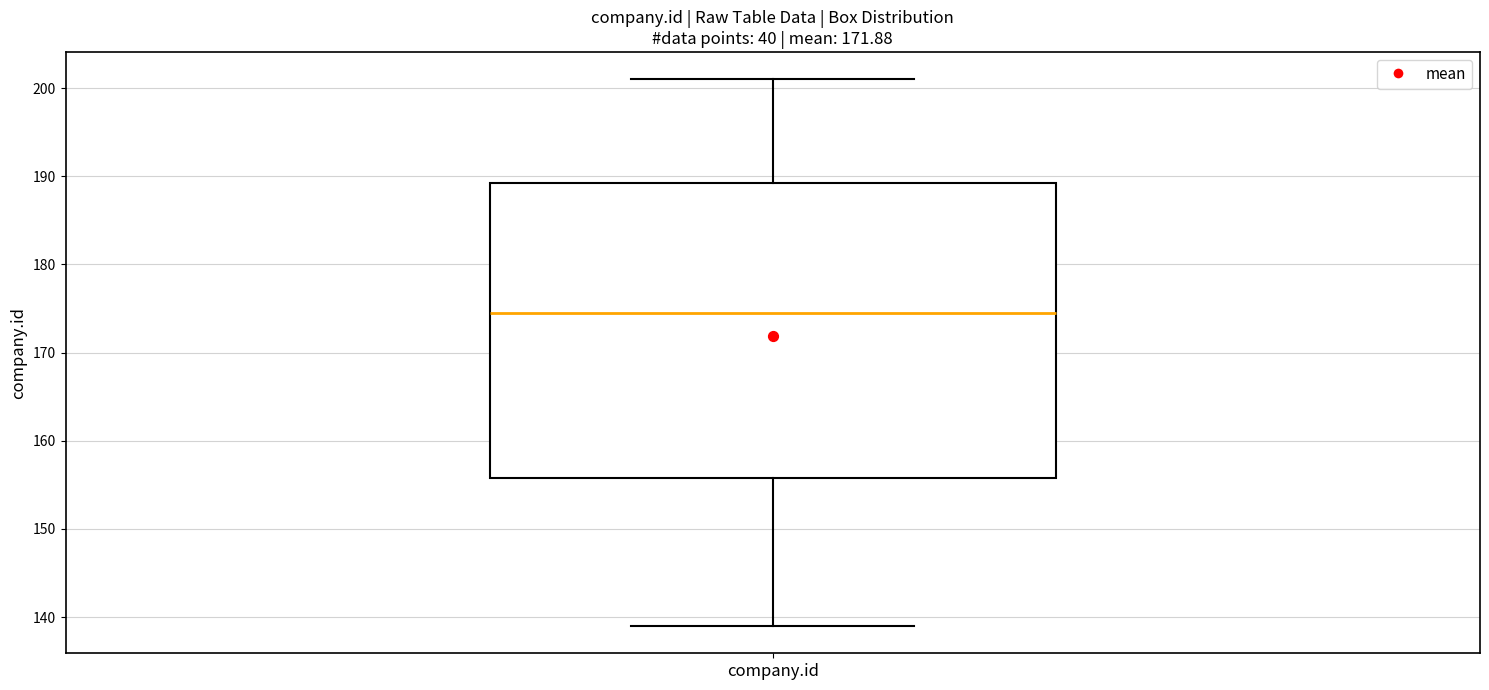

Where does the lower whisker of the box for company.id end on the y-axis? The values are not printed on the chart, so give them approximately, as read against the axis.

139